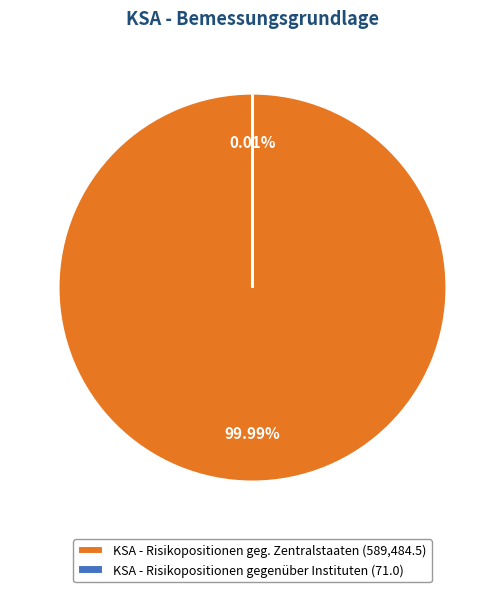

Does any single category account for the majority?

Yes